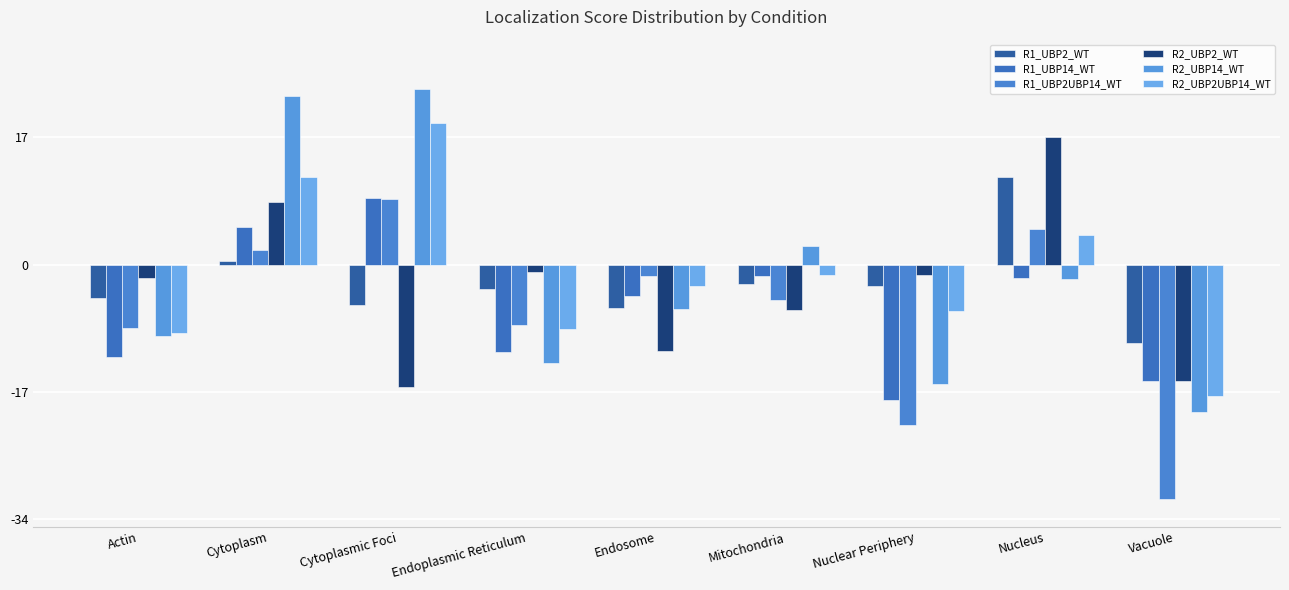

What is the difference between the R2_UBP2UBP14_WT values at Mitochondria and Endosome?

1.5